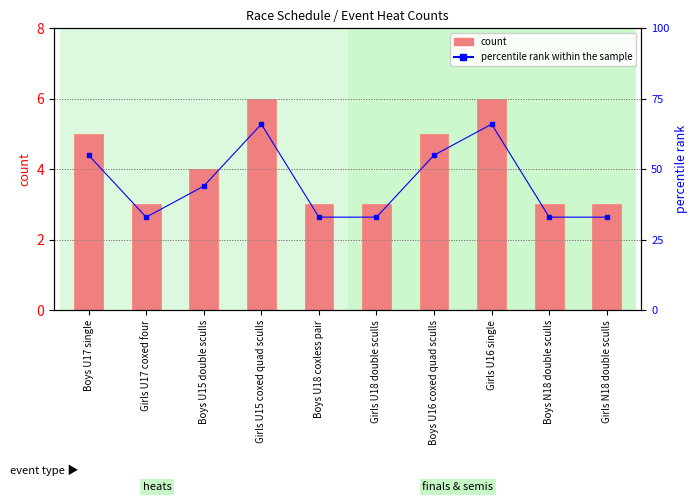

The value of count at Girls N18 double sculls is 3. True or false?

True